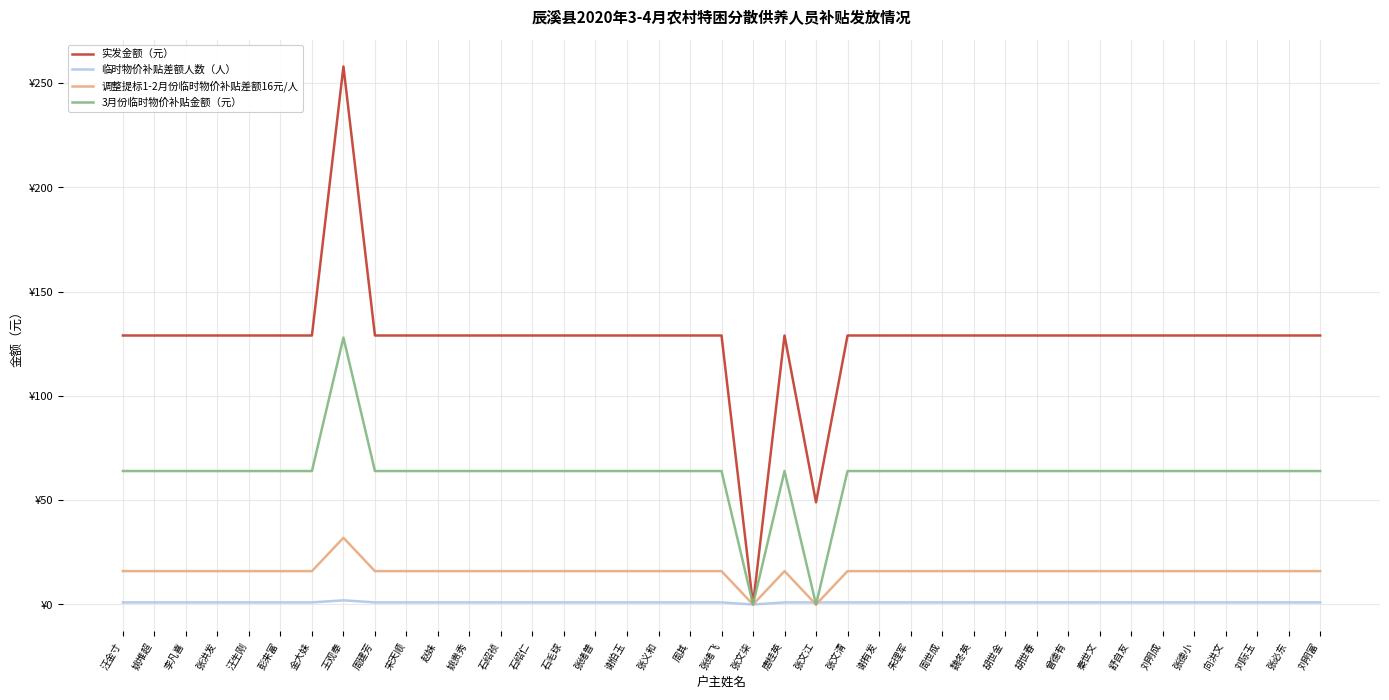

At which label does 临时物价补贴差额人数（人） first exceed 1?

王观奉